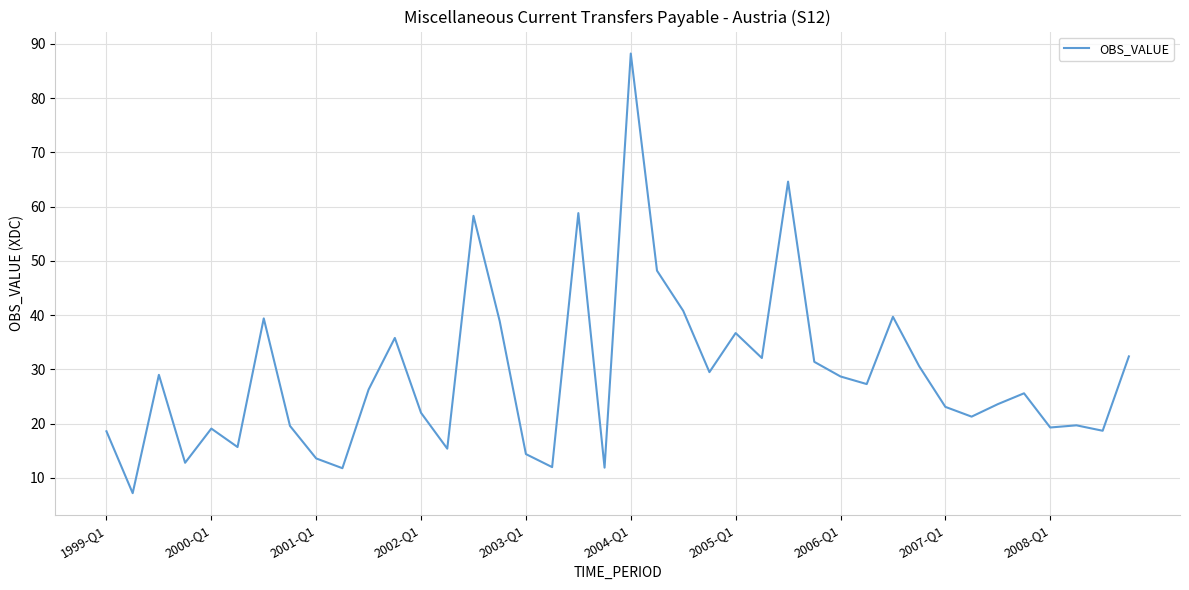

What is the smallest value displayed?

7.2